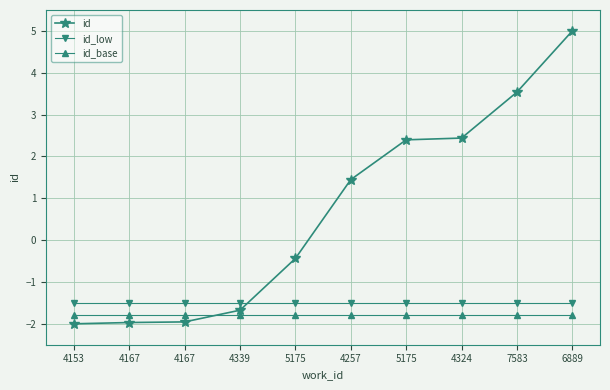

What are all the series names shown in the legend?

id, id_low, id_base